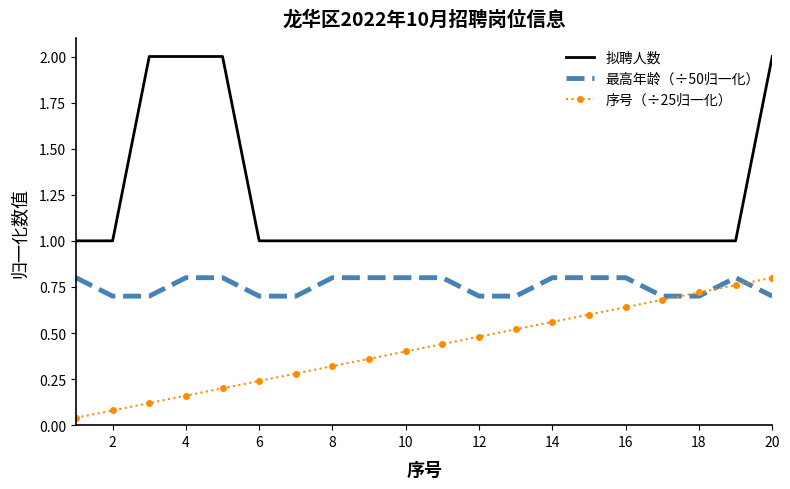

List the series in order of their overall mean, highest first.

拟聘人数, 最高年龄（÷50归一化）, 序号（÷25归一化）